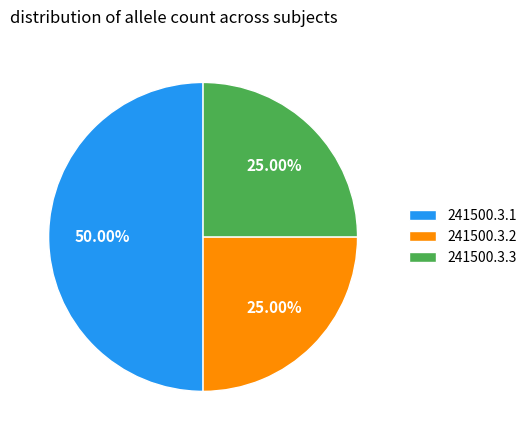

To the nearest percent, what is the combined percentage of 241500.3.3 and 241500.3.1?

75%